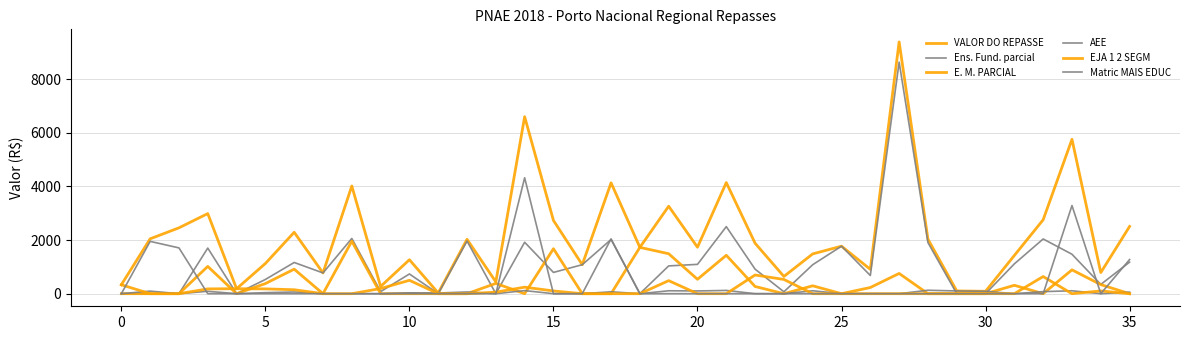

Which series ends up on top after the final intersection of E. M. PARCIAL and Ens. Fund. parcial?

Ens. Fund. parcial